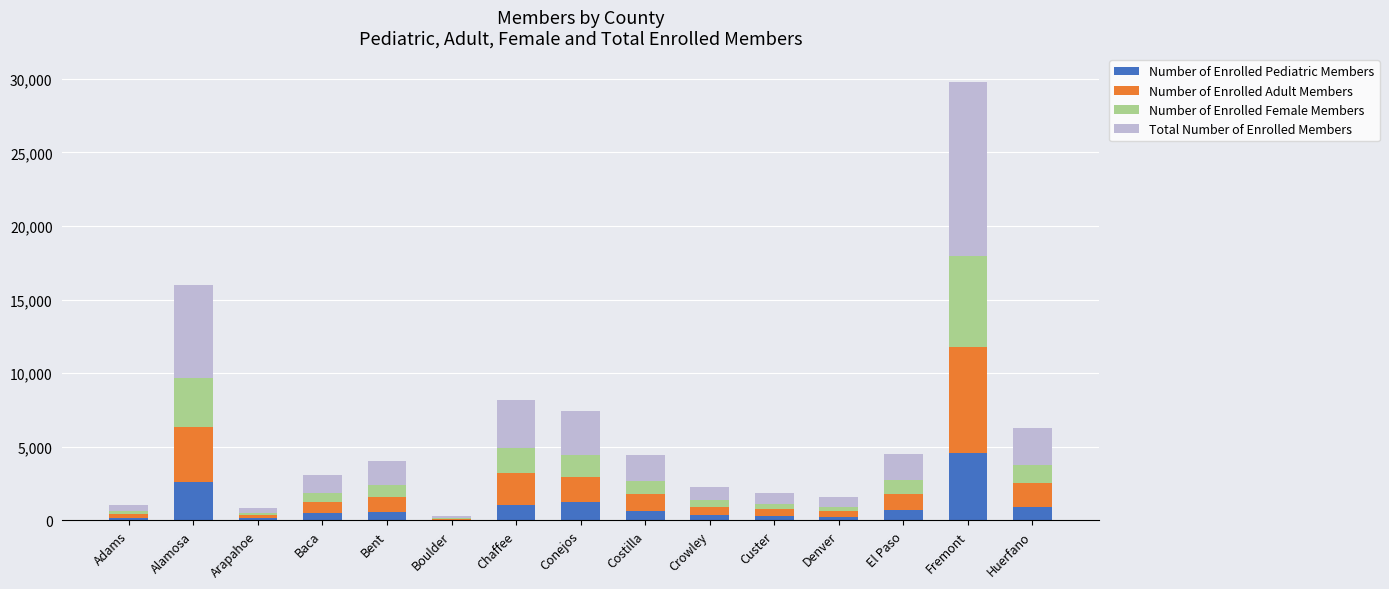

At which category is the sum across all series the highest?

Fremont